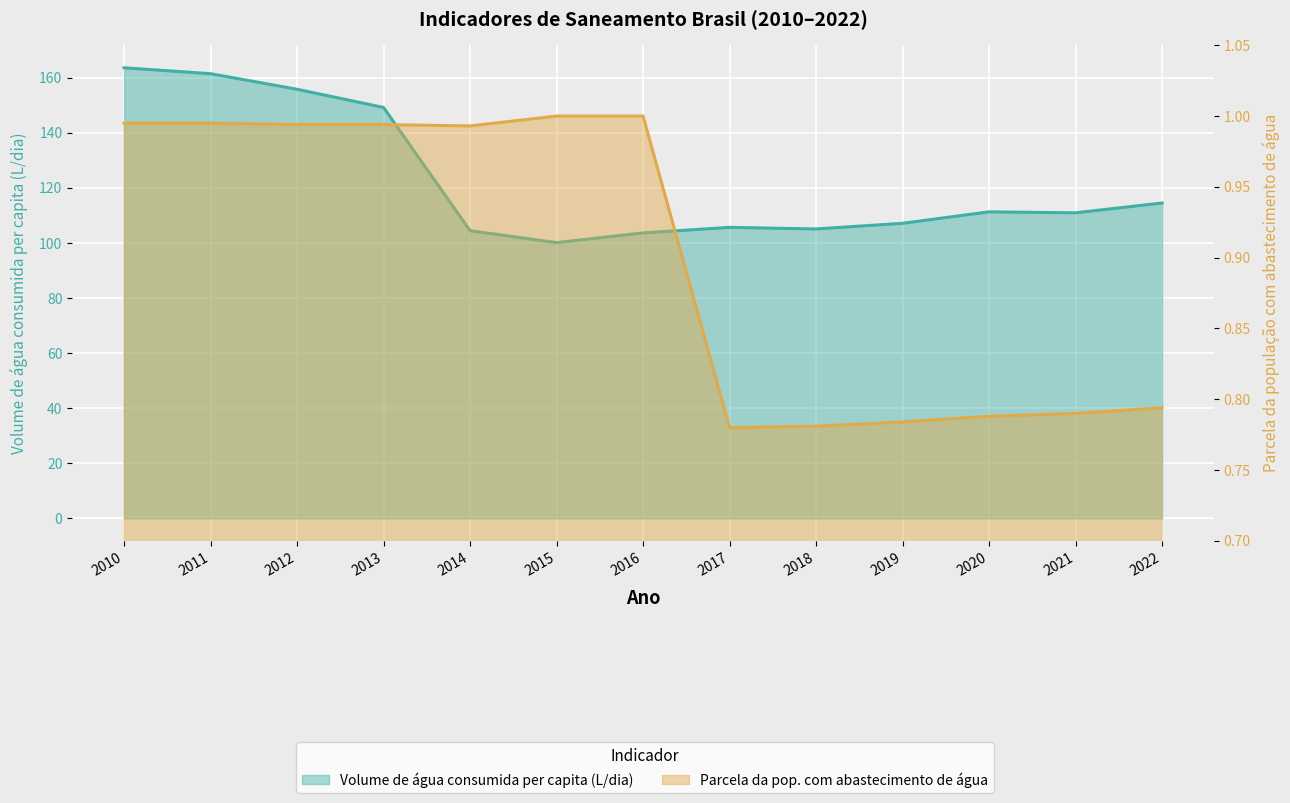

What is the approximate value of Parcela da pop. com abastecimento de água at 2014?

1.0